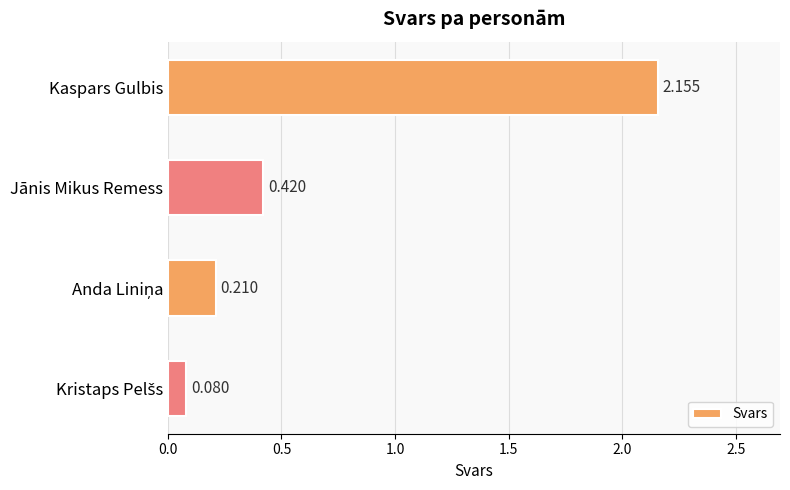

What is the label of the 1st bar from the top?

Kaspars Gulbis